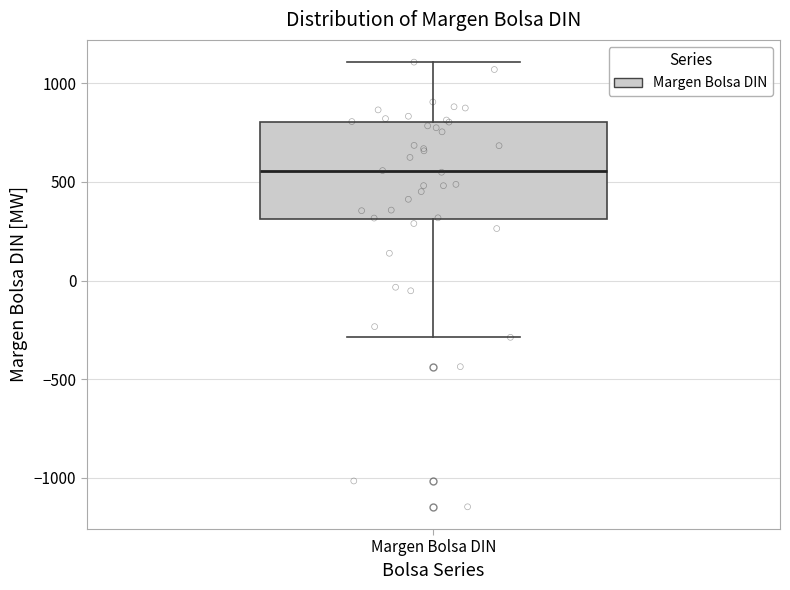

Transcribe this box plot: give where the median line is, the range the box spans, and where the two whiskers end, as read against the y-axis. The values are not printed on the chart, so give them approximately, as read against the axis.

median 550, box 300 to 800, whiskers -300 to 1100